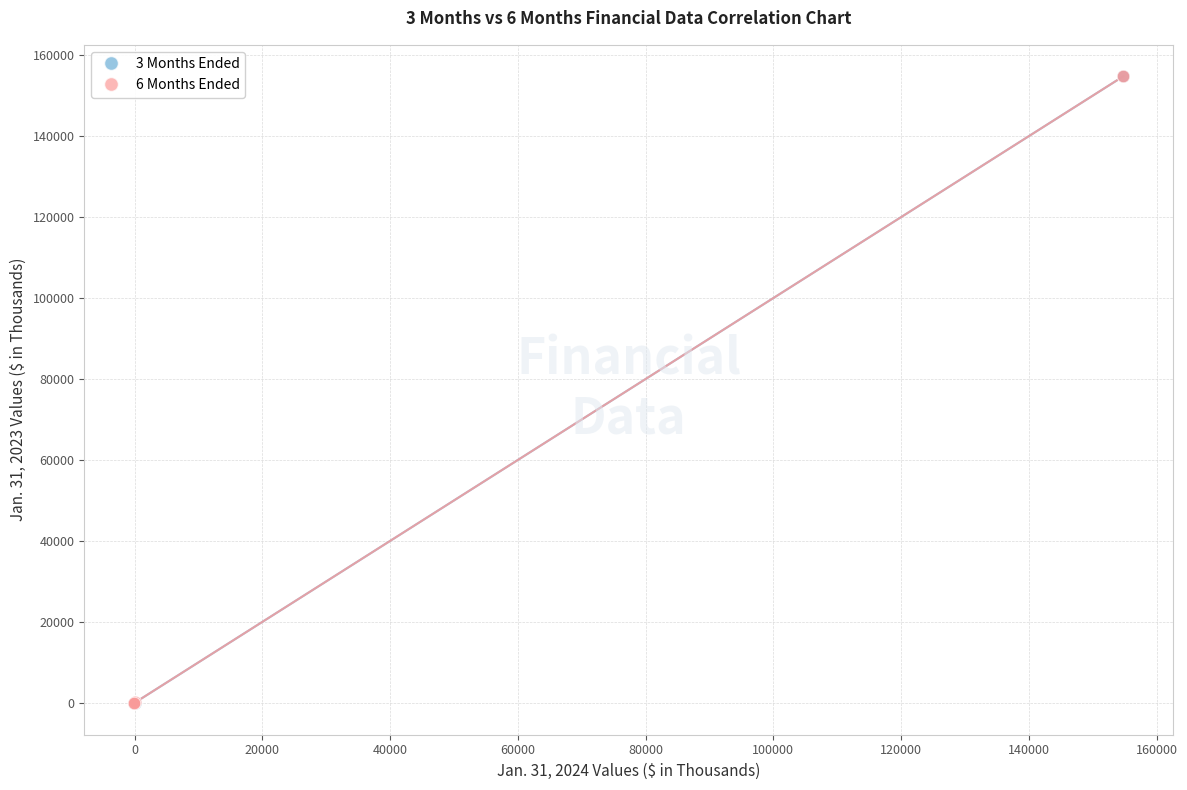

Which series has the widest spread of Y values?

6 Months Ended